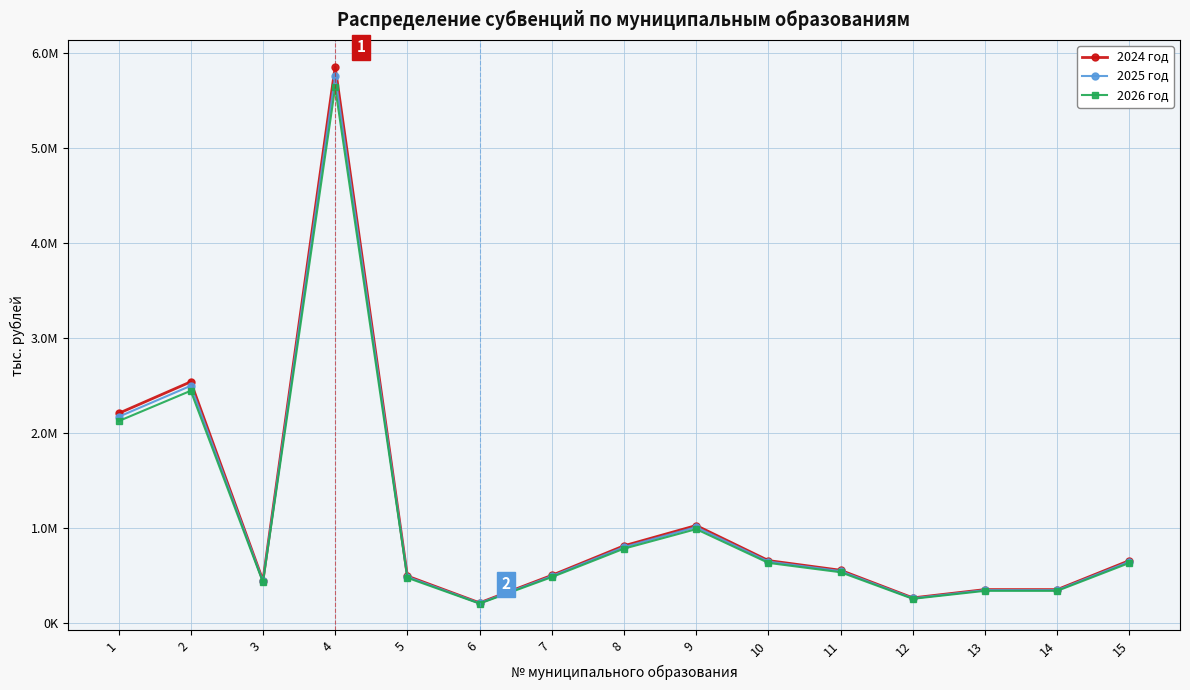

At which label does 2026 год reach its minimum?

6